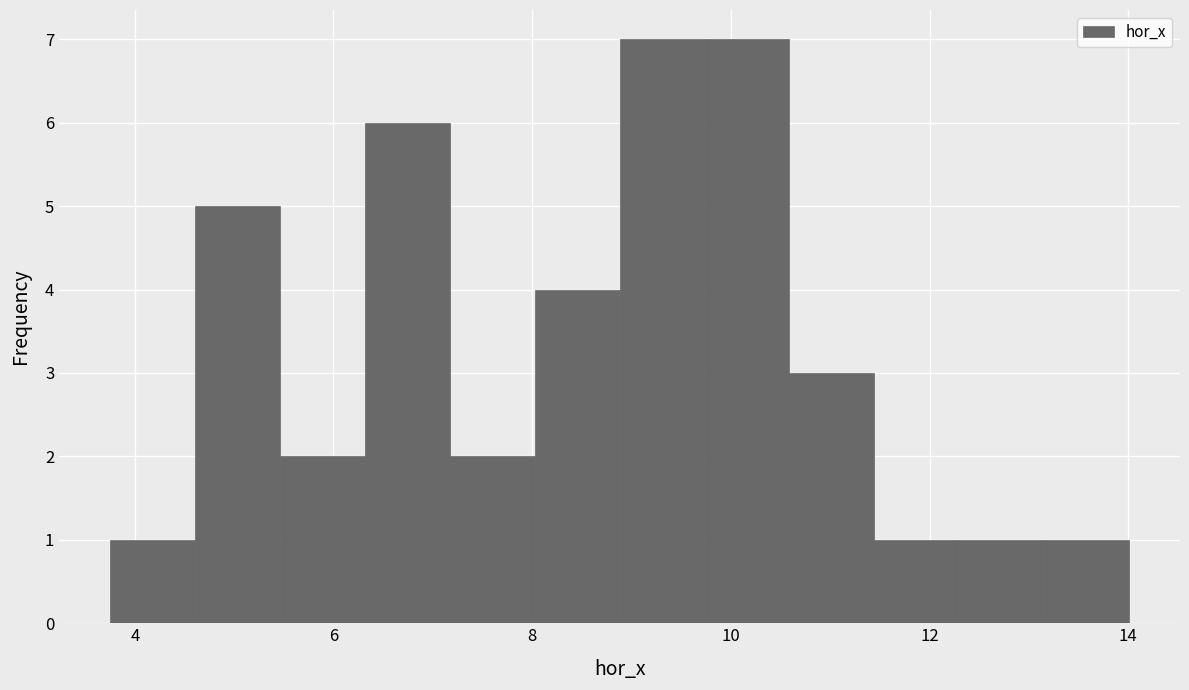

Reading left to right, transcribe this chart: for each bar, give the range it covers on the x-axis and its height. Neither the bar edges nor the heights are printed on the chart, so give them approximately, as read against the axes.

3.8 to 4.6: 1
4.6 to 5.4: 5
5.4 to 6.4: 2
6.4 to 7.2: 6
7.2 to 8.0: 2
8.0 to 8.8: 4
8.8 to 9.8: 7
9.8 to 10.6: 7
10.6 to 11.4: 3
11.4 to 12.2: 1
12.2 to 13.2: 1
13.2 to 14.0: 1